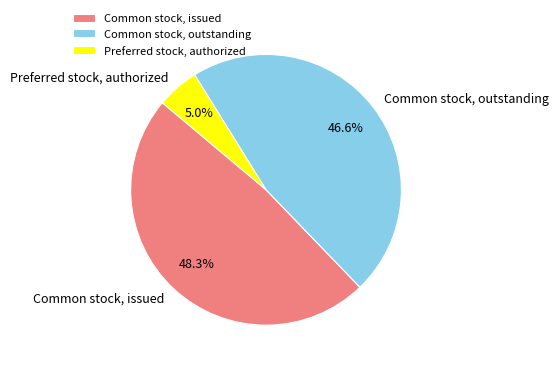

What percentage is NOT represented by Common stock, outstanding?

53.4%